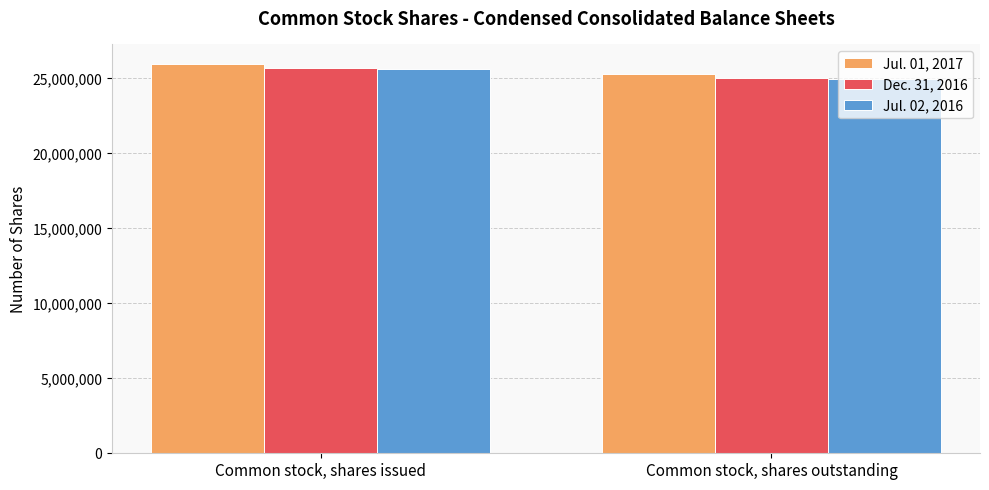

At which category is the sum across all series the highest?

Common stock, shares issued